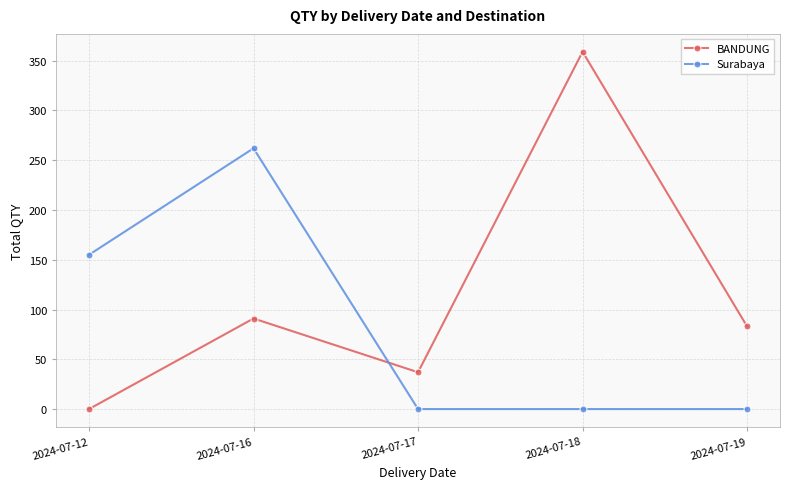

How many interior local valleys does the BANDUNG series have?

1